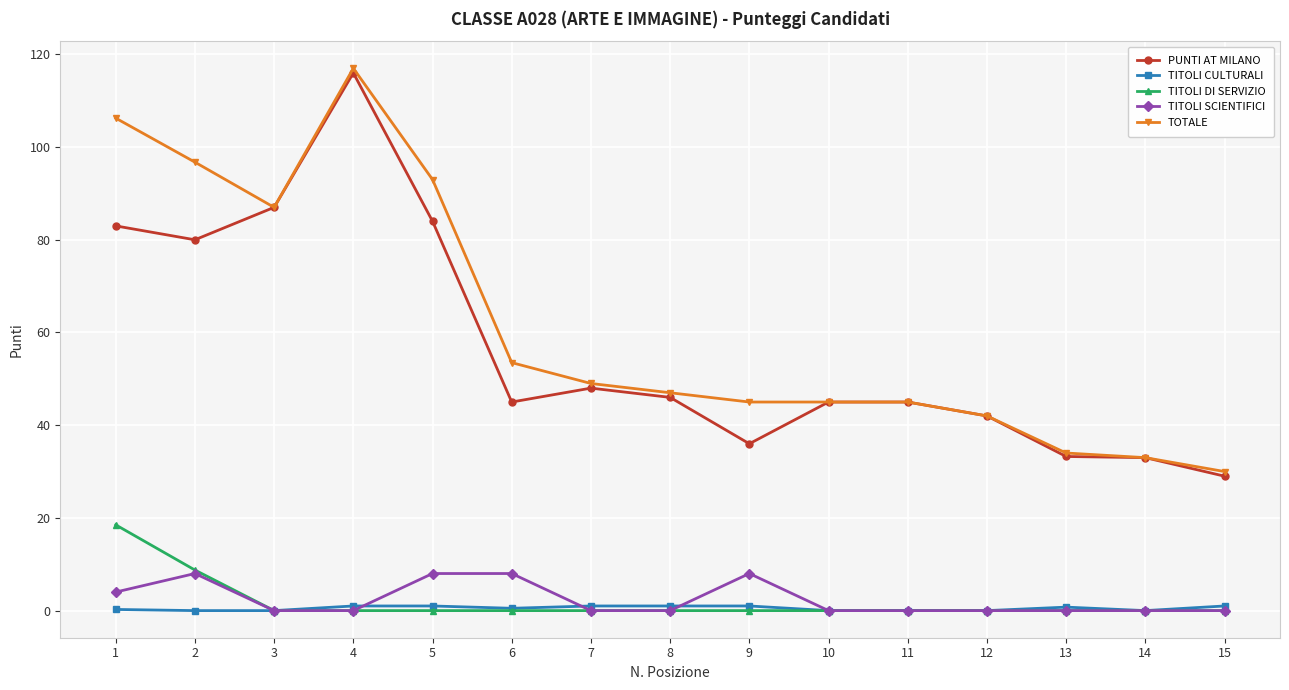

How many series are shown in this chart?

5